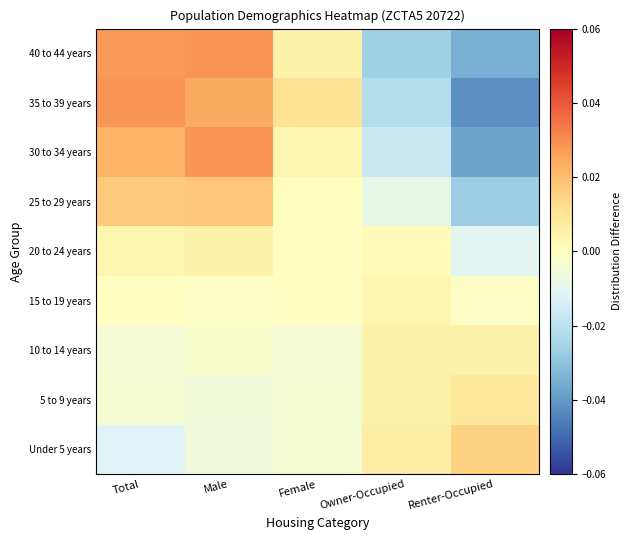

What is the total value across all series at Owner-Occupied?

-0.1